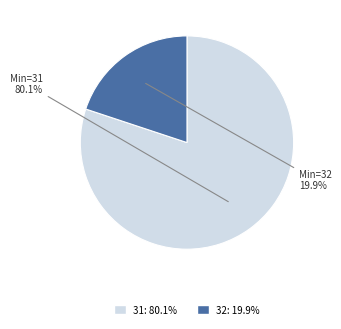

Count the number of slices in the pie.

2